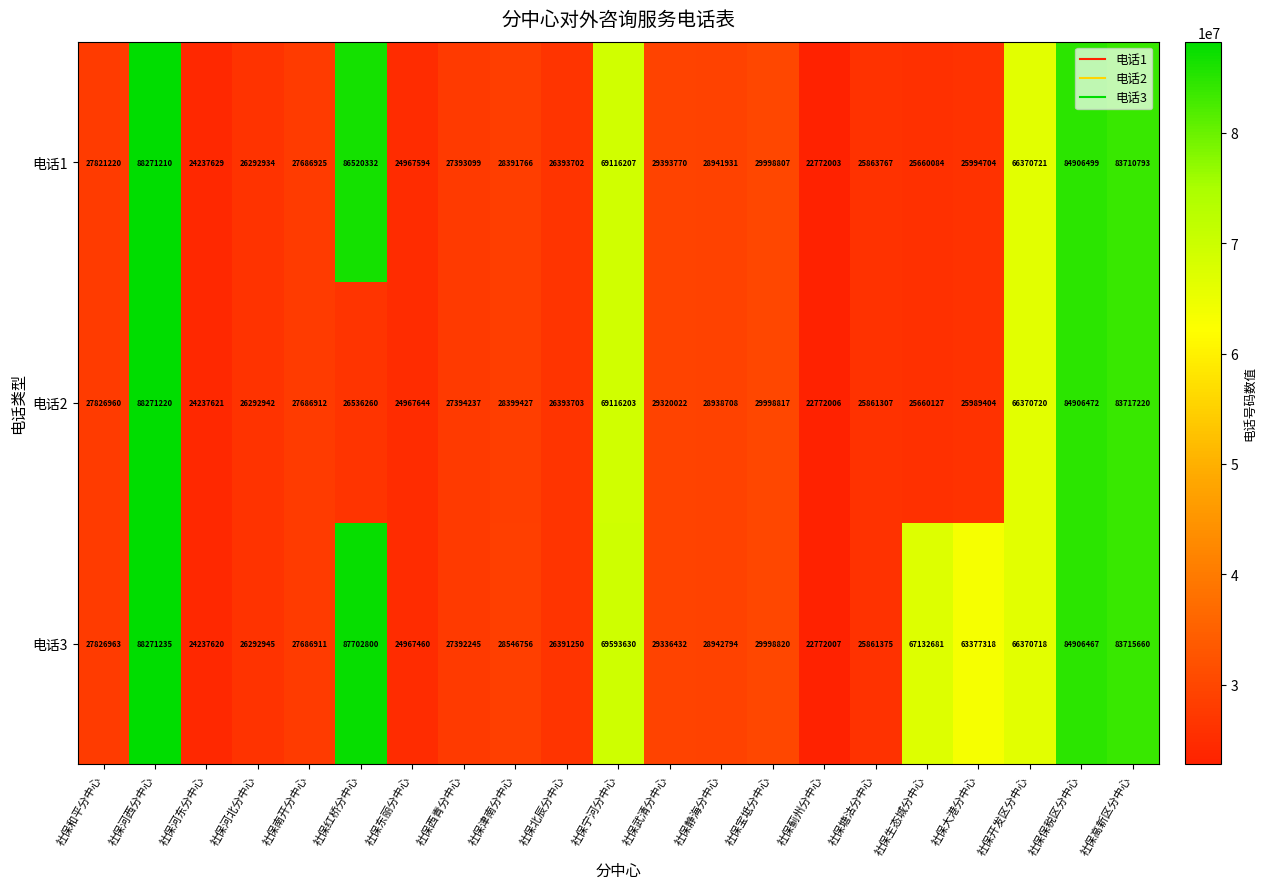

Which label corresponds to the smallest value in the chart?

社保蓟州分中心